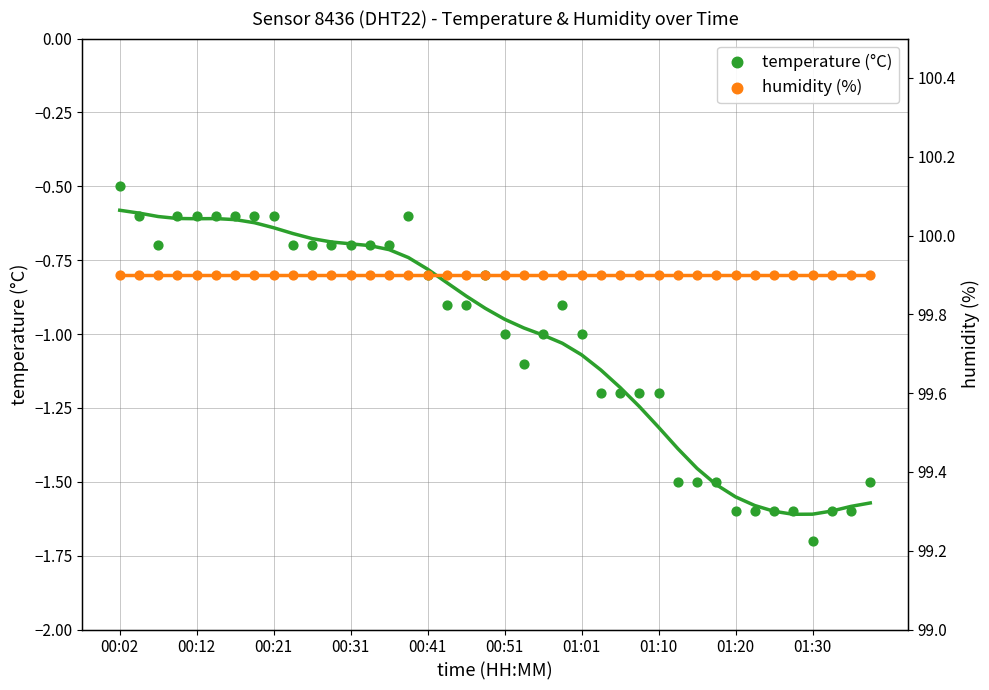

What are all the series names shown in the legend?

temperature (°C), humidity (%)